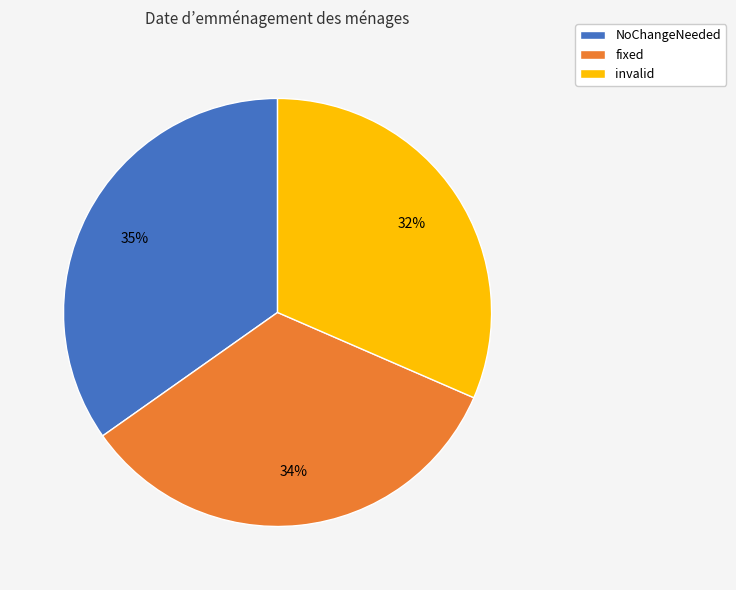

Count the number of slices in the pie.

3